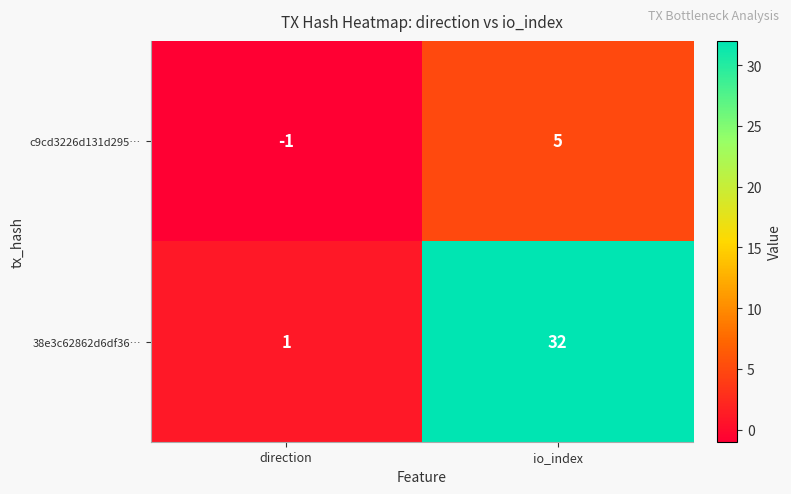

What is the sum of all c9cd3226d131d295… values?

4